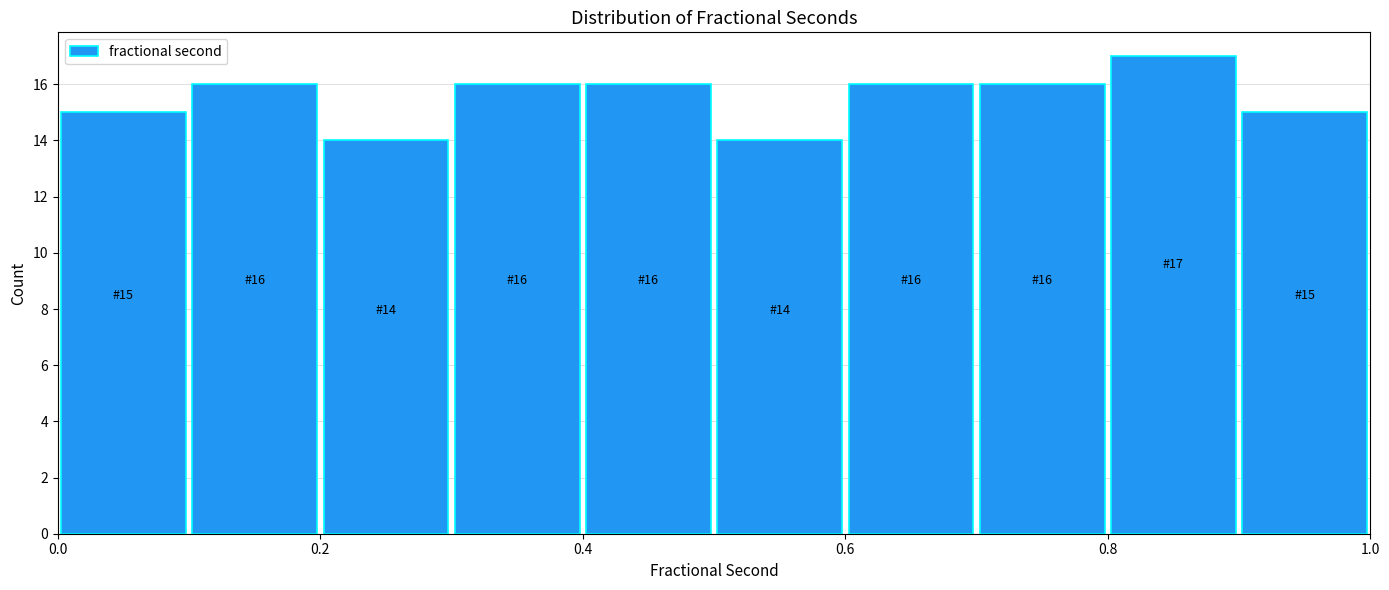

Which range on the x-axis has the tallest bar?

0.8 to 0.9